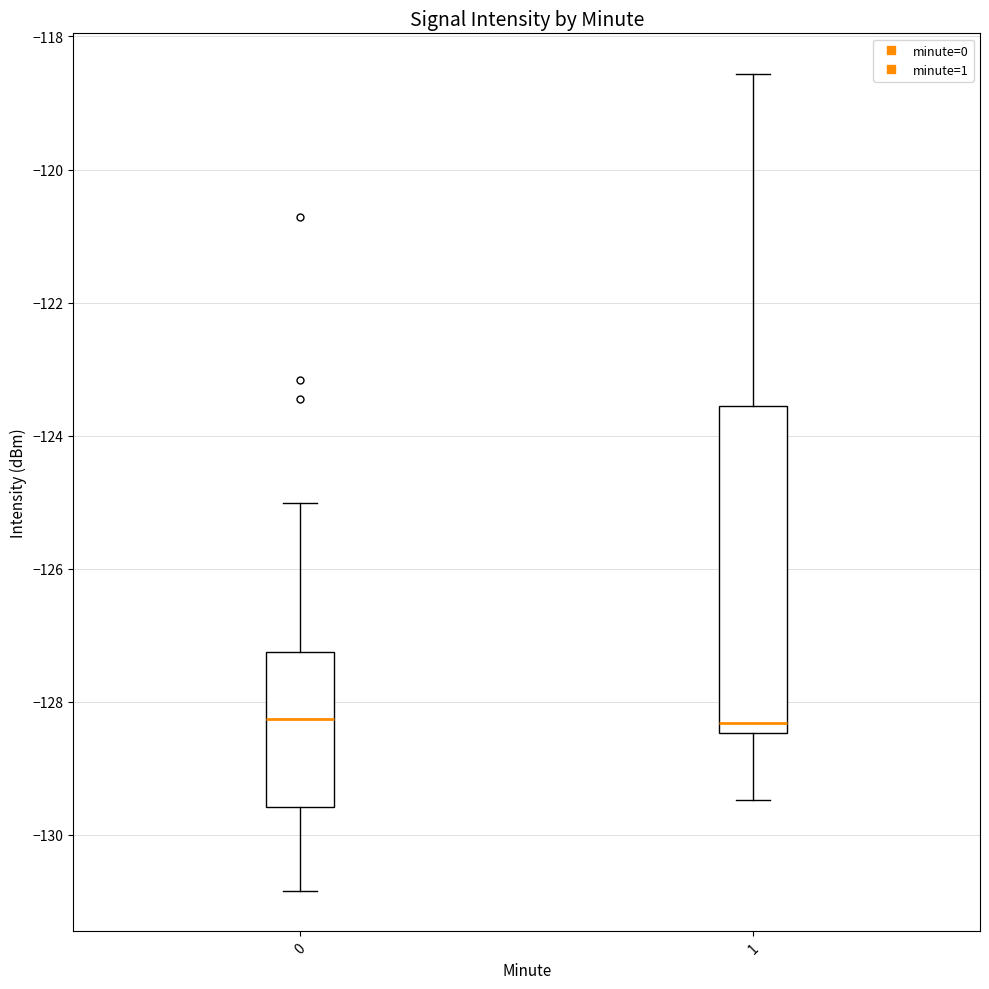

Where does the upper whisker of the box at x = 1 end on the y-axis? The values are not printed on the chart, so give them approximately, as read against the axis.

-118.6